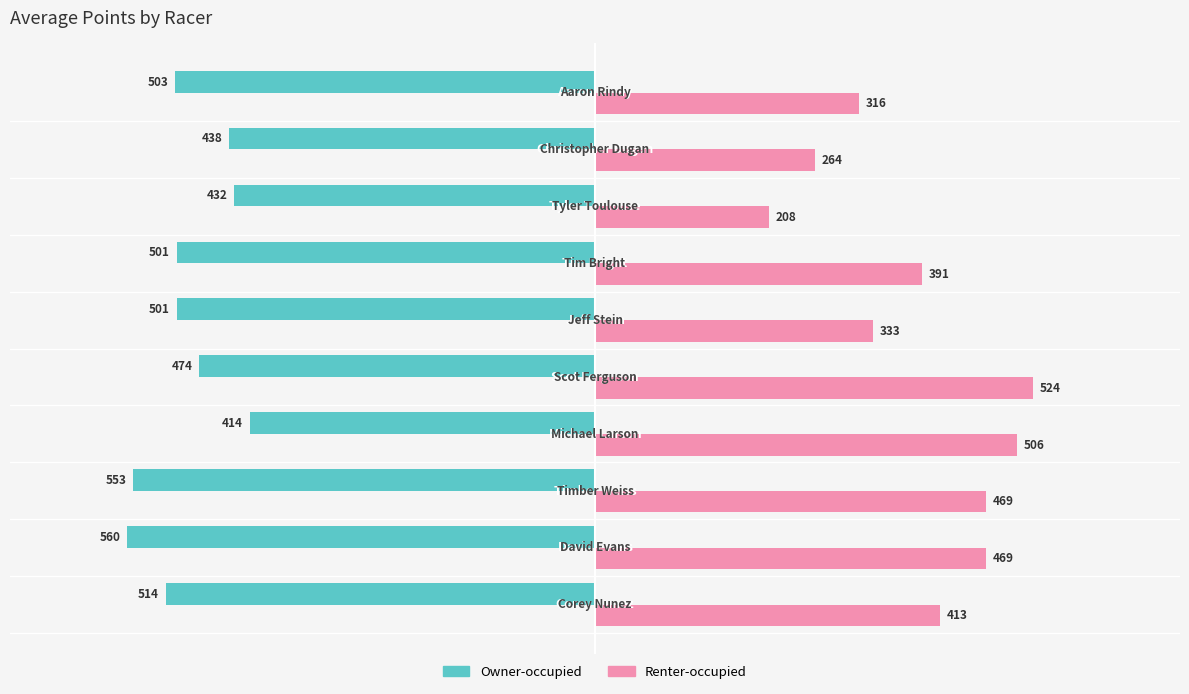

Which series has the largest total across all categories?

Renter-occupied